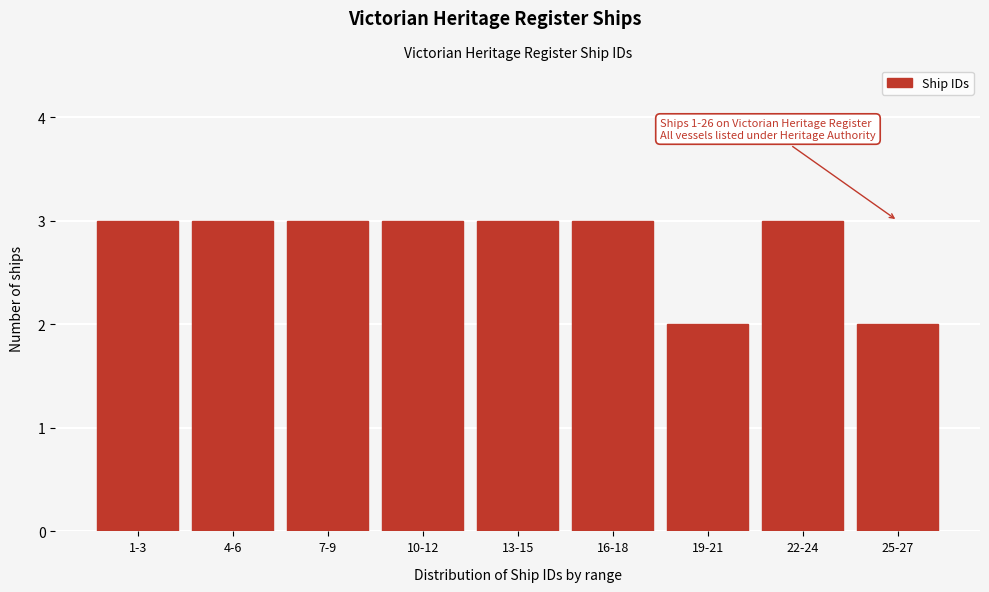

Reading left to right, what are all the values shown in this chart?

3	3	3	3	3	3	2	3	2